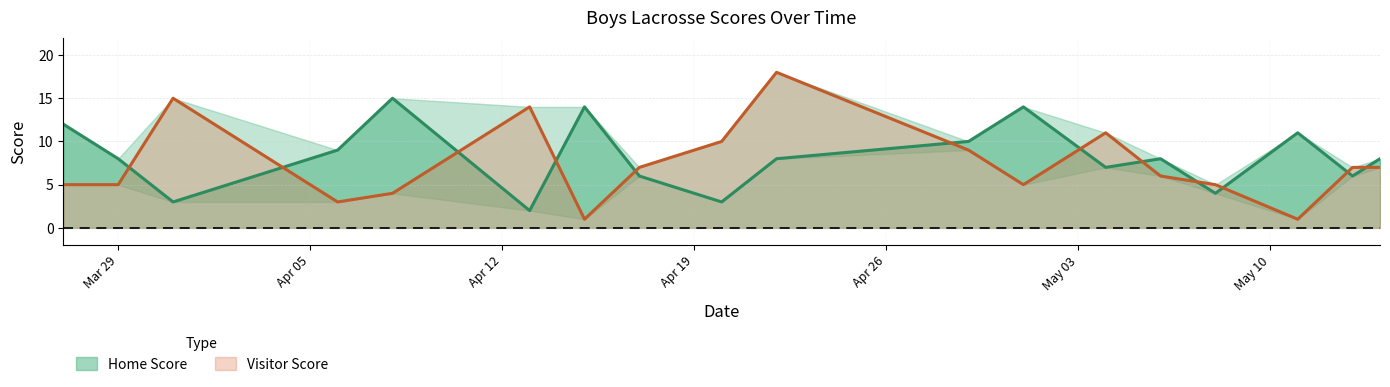

Which series has the largest total across all categories?

Home Score